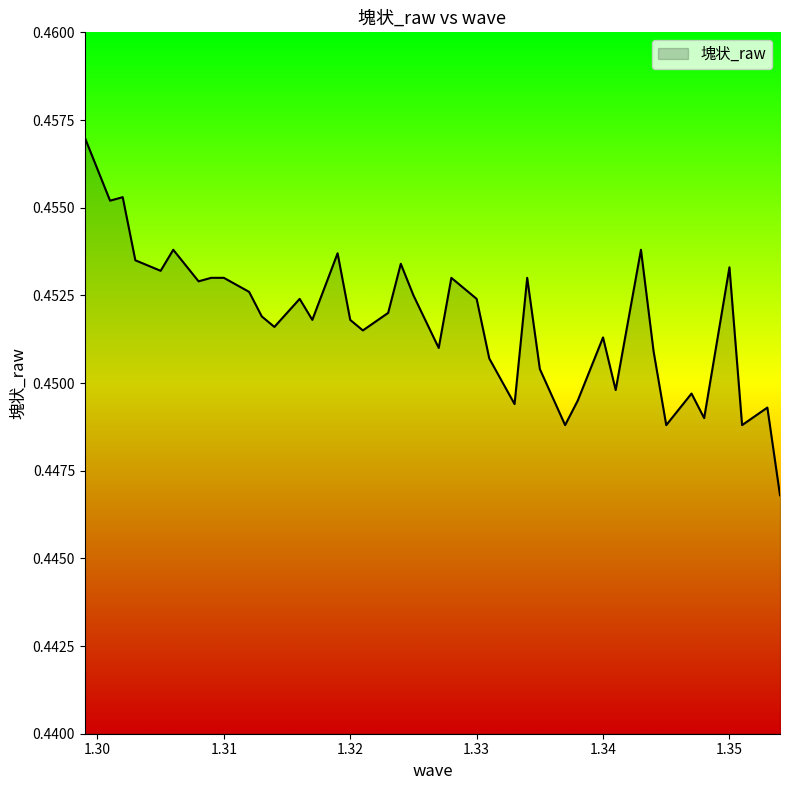

Does the chart display data point markers on the line(s)?

No